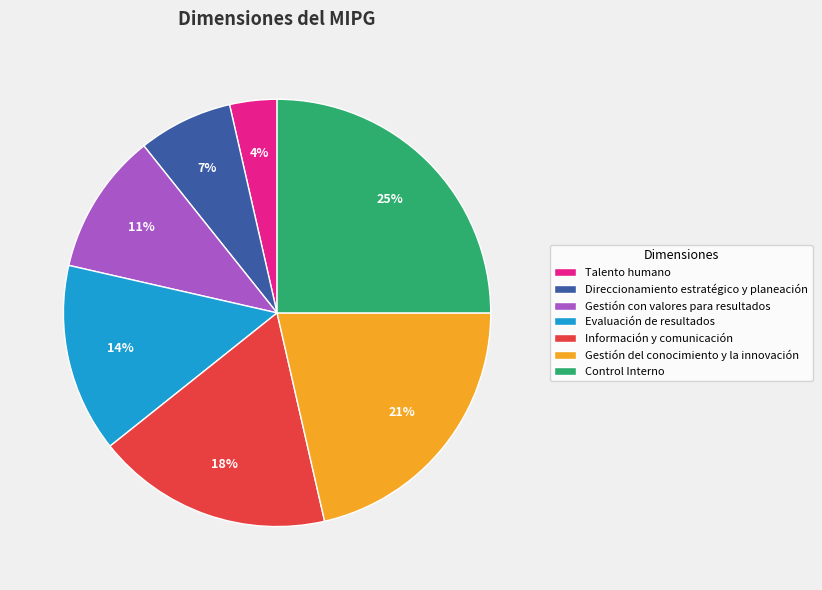

Combined, do Talento humano and Gestión del conocimiento y la innovación account for over 50%?

No